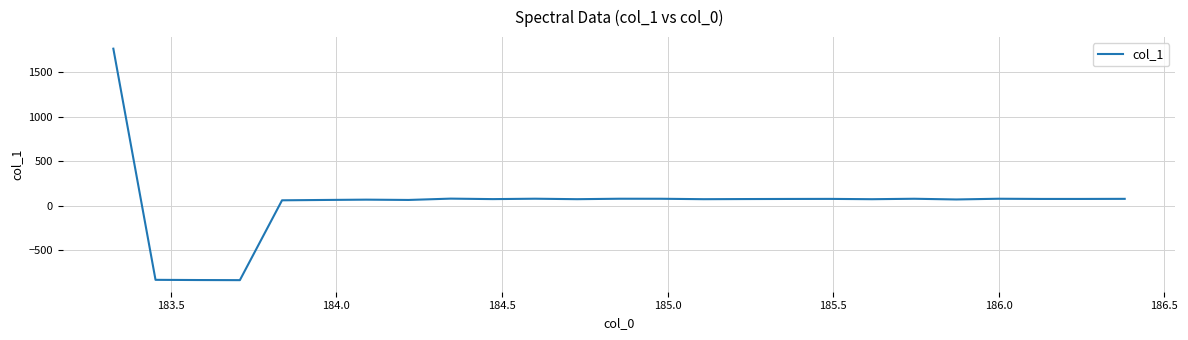

What is the difference between the maximum and minimum values?

2604.9